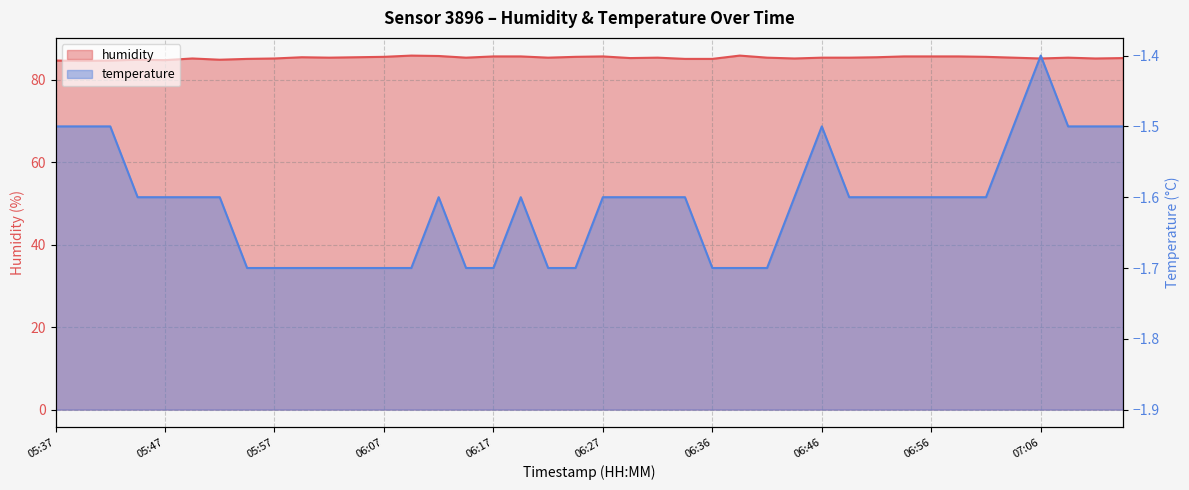

What is the lowest value of the temperature series?

-1.7